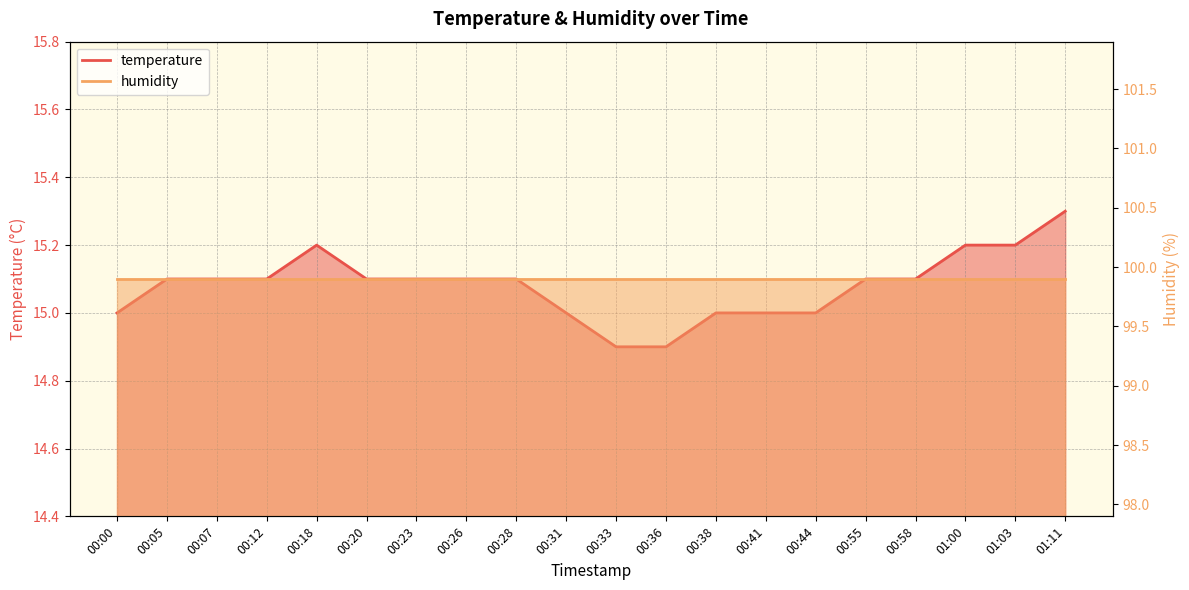

How many points are higher than both their immediate neighbors (excluding endpoints)?

1